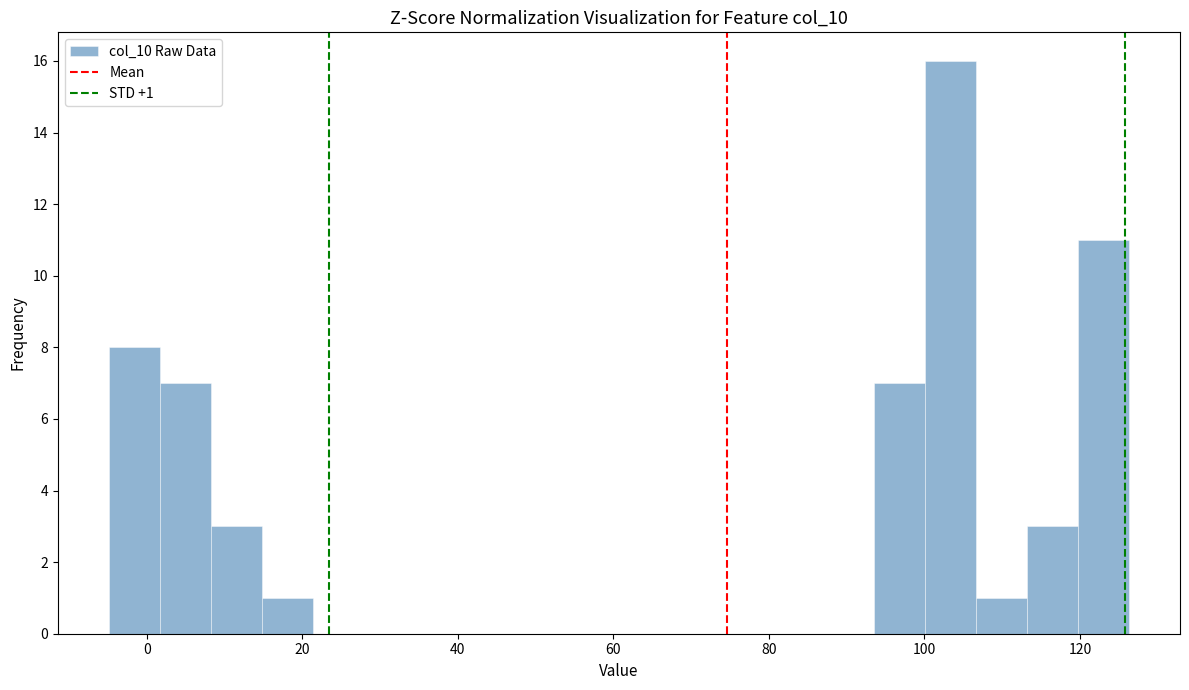

Read against the x-axis, roughly where is the centre of the tallest bar?

104